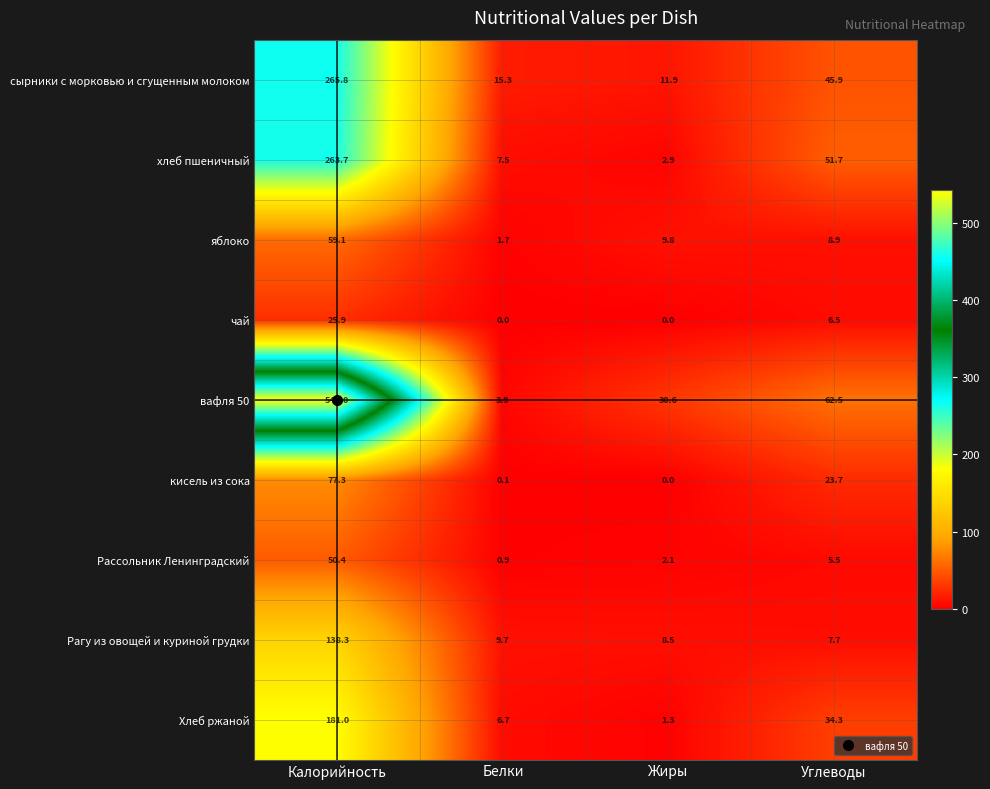

How many distinct data groups are displayed?

9